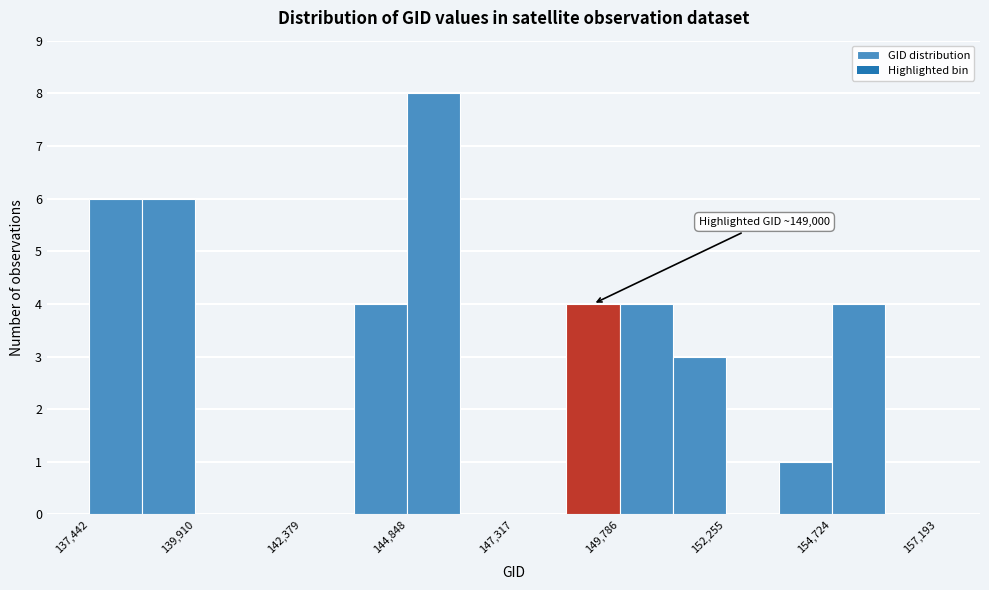

Around what value on the x-axis is the tallest bar? Give the approximate position of its centre, as read against the axis.

145500